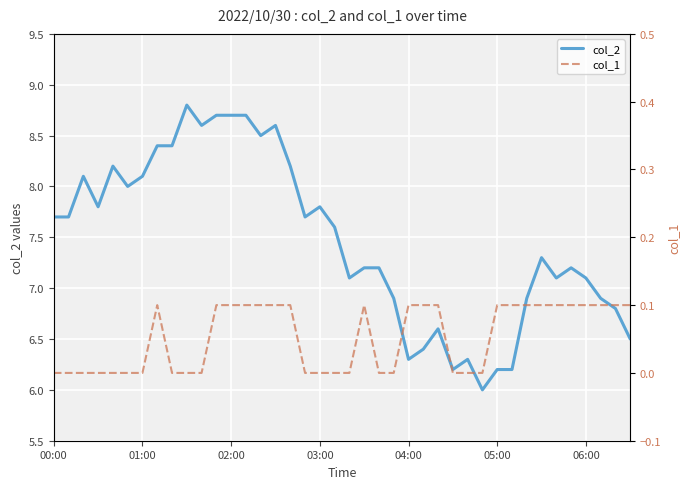

Where is col_2 nearest to the value 7?

20